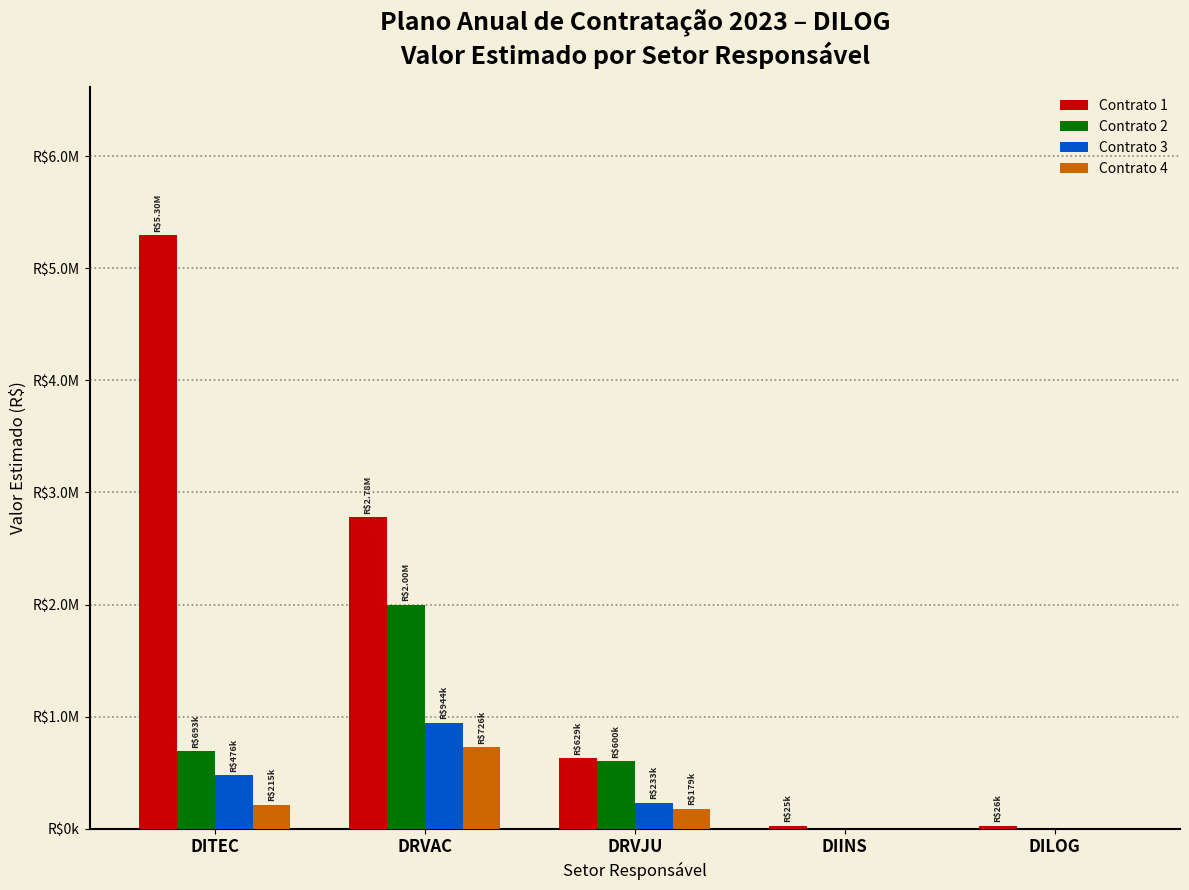

Between DRVAC and DRVJU, which is larger?

DRVAC